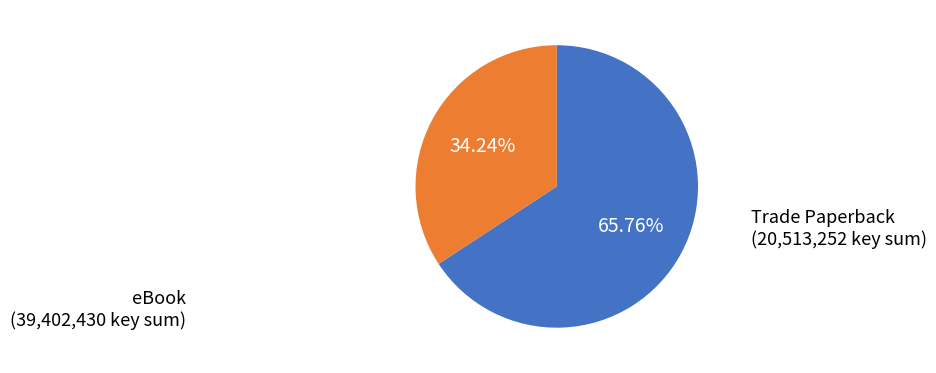

How many segments does this pie chart have?

2